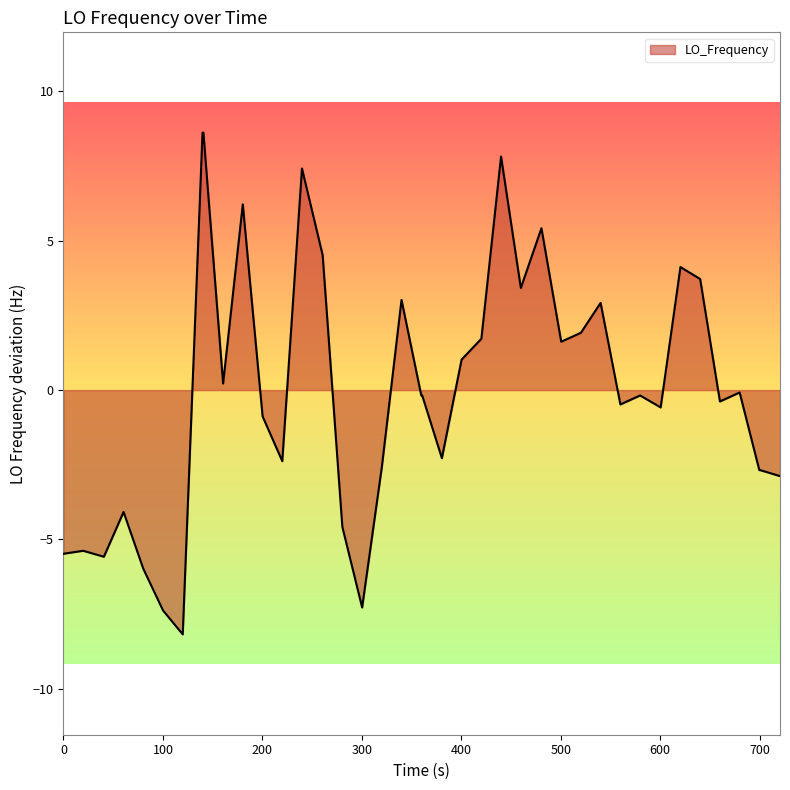

What is the difference between the maximum and minimum values?

16.8